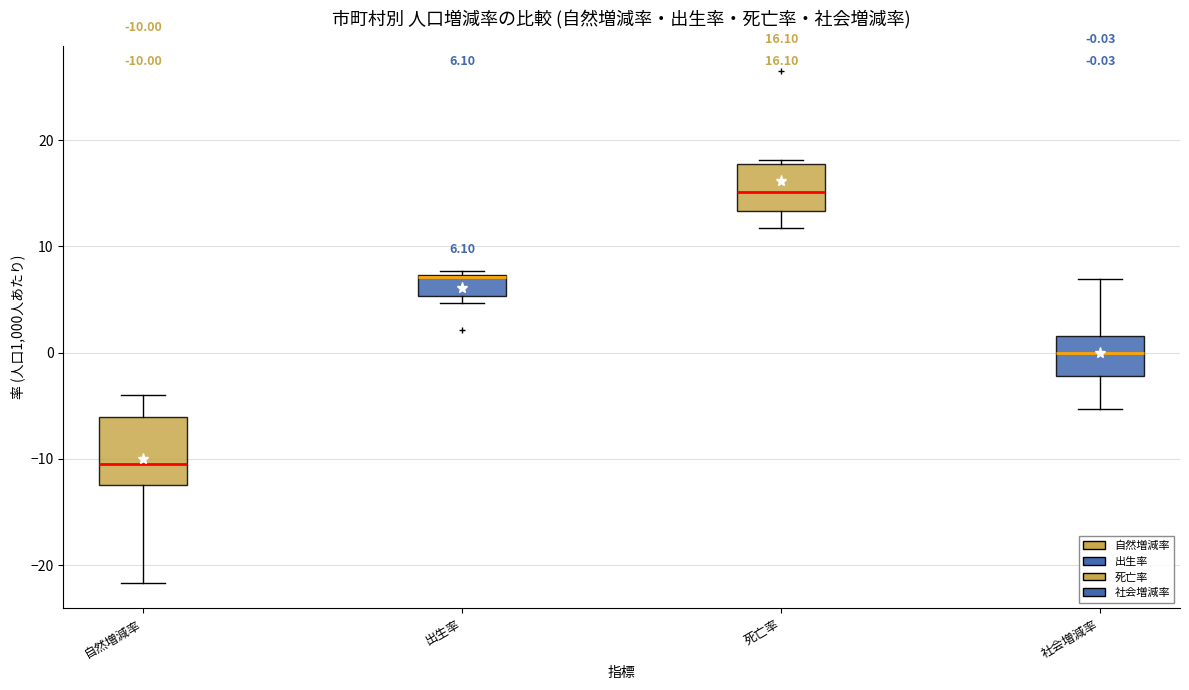

Comparing the boxes themselves (not the whiskers), which one is the tallest?

自然増減率